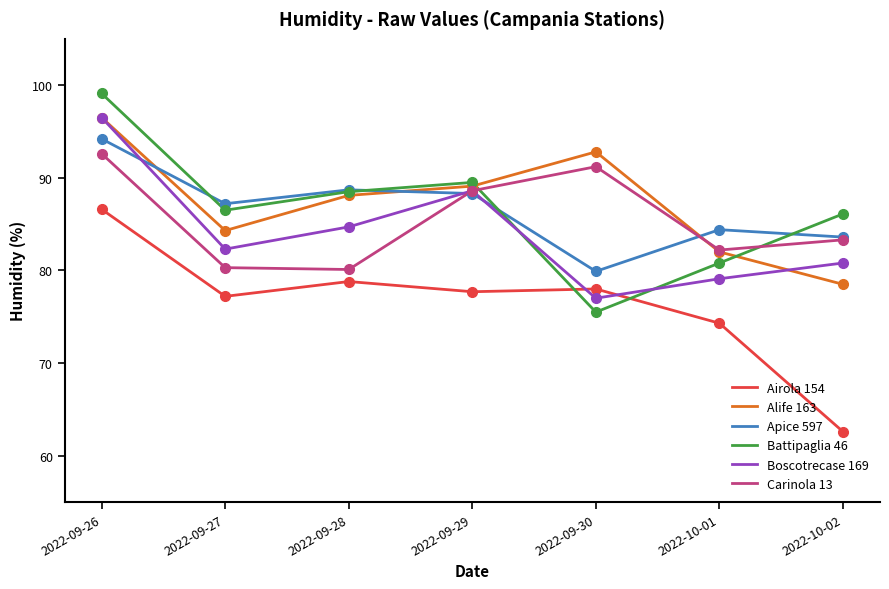

What position from the right is 2022-09-29?

4